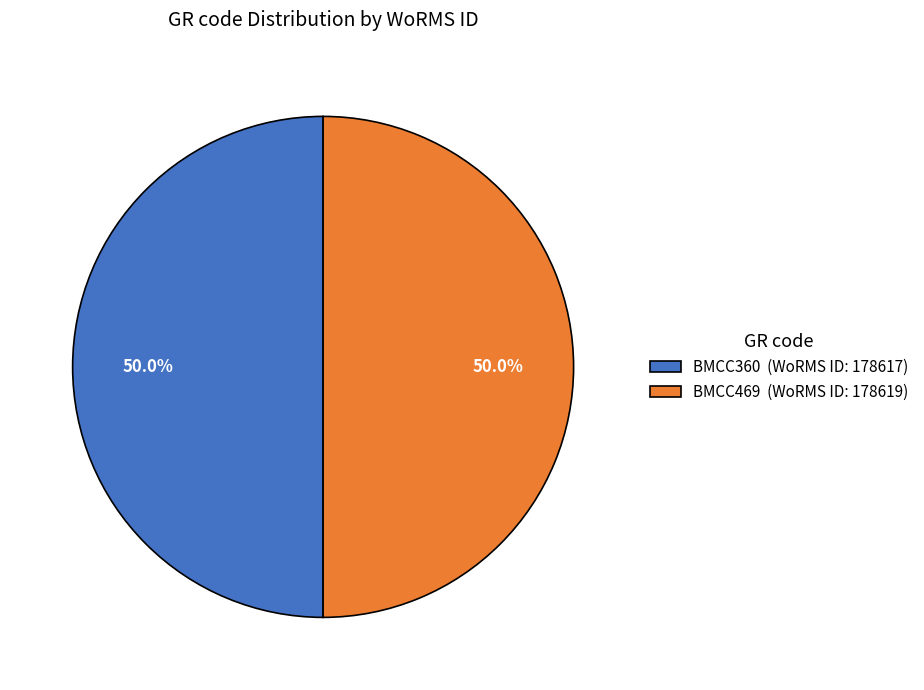

Is it true that BMCC469 is 50% of the pie?

True